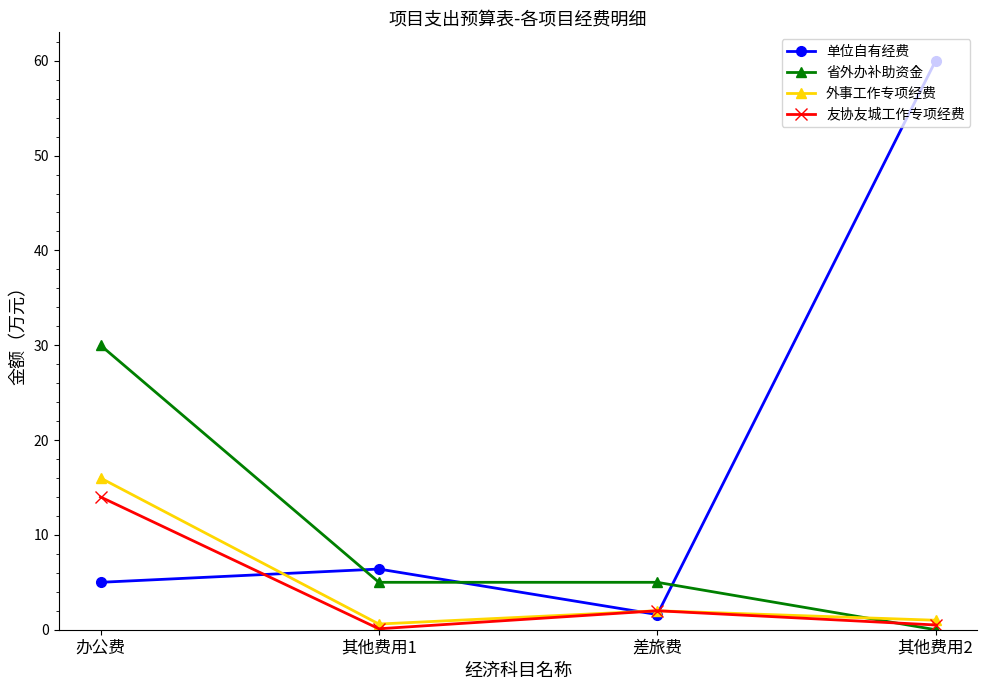

True or false: 外事工作专项经费 has a value of 16.0 at 办公费.

True